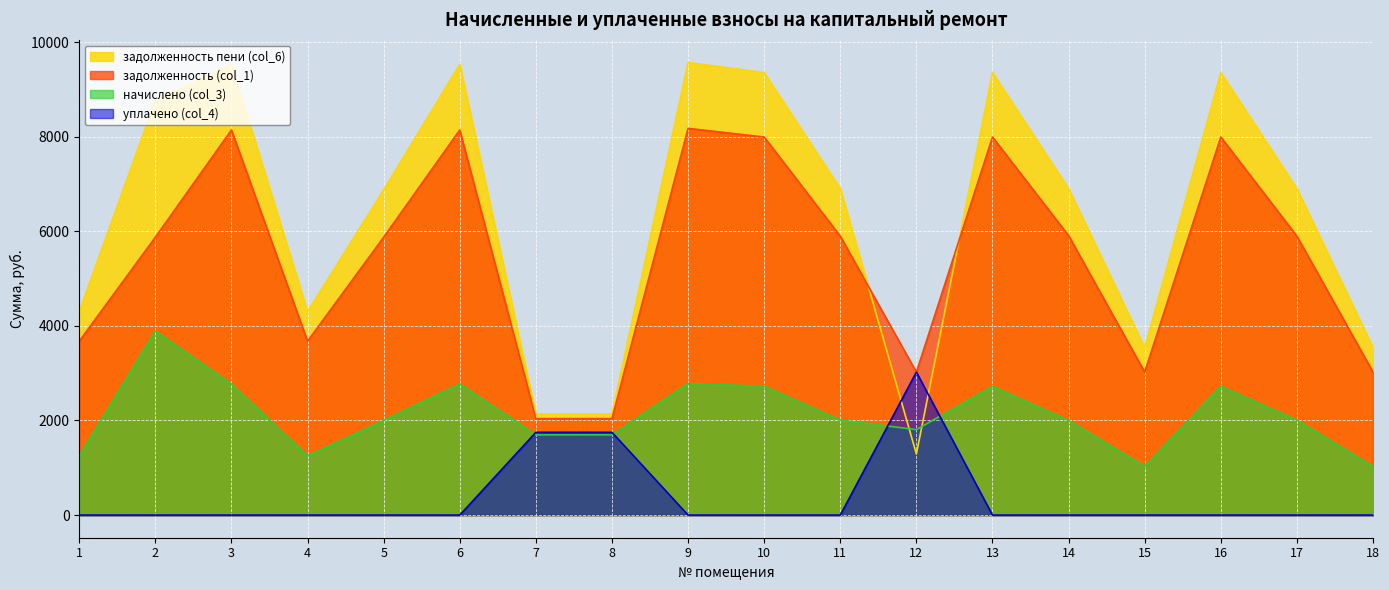

Where is the first local minimum for начислено (col_3)?

4